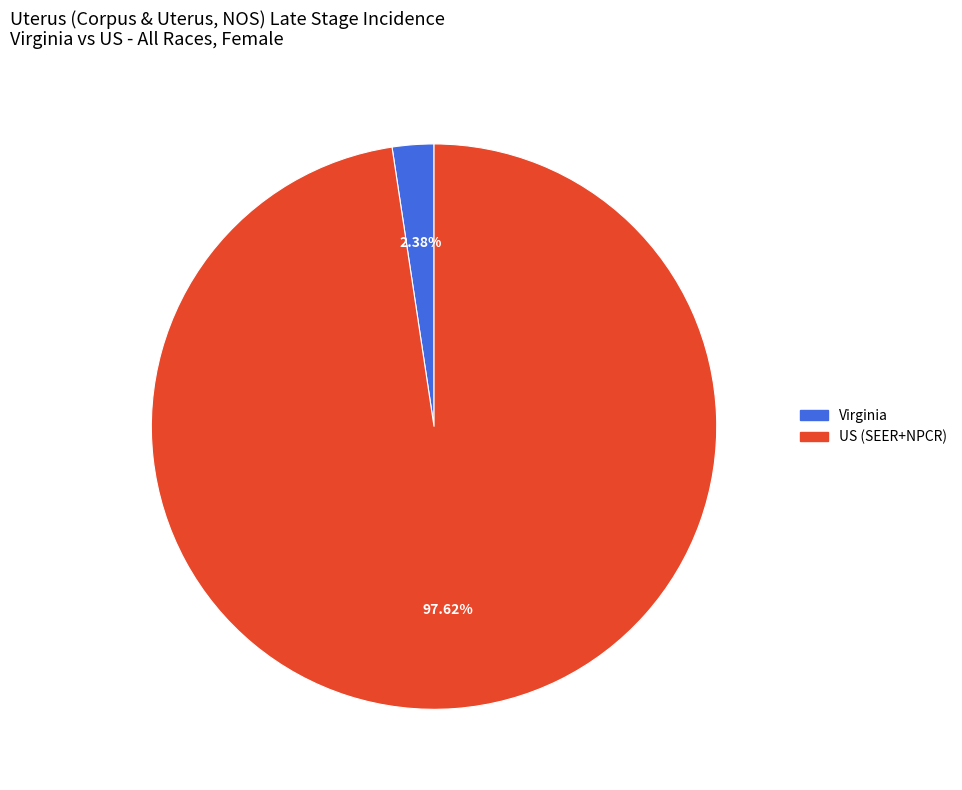

What is the largest slice in the pie chart?

US (SEER+NPCR)